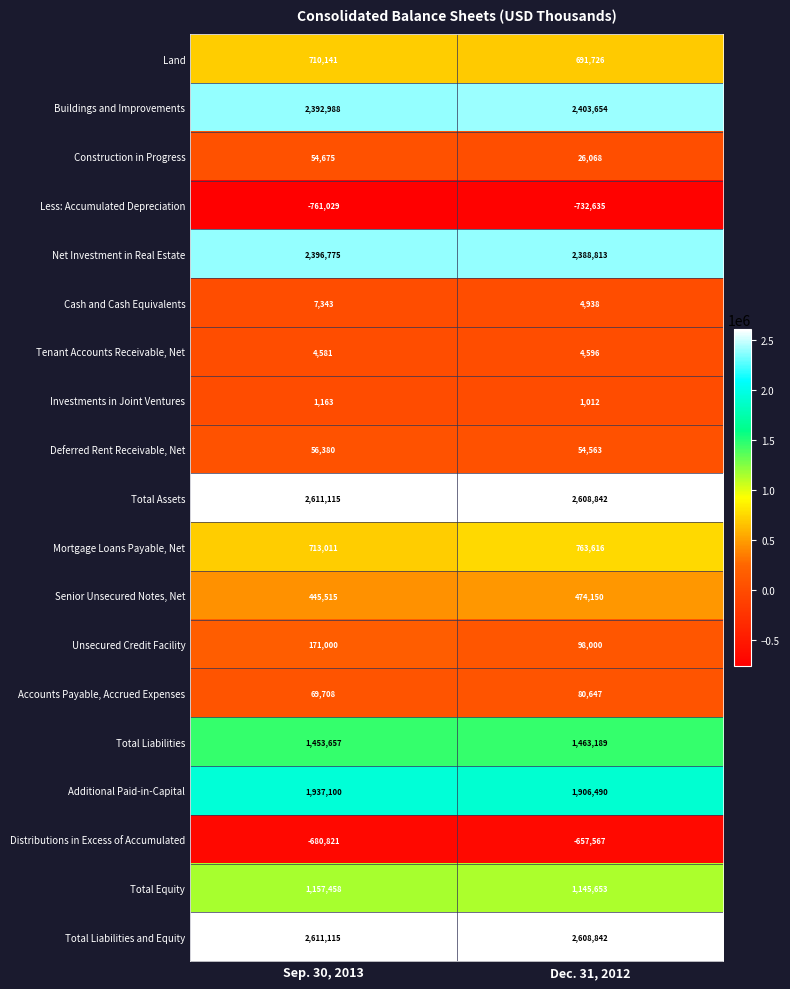

What is the average value of the Distributions in Excess of Accumulated series?

-669194